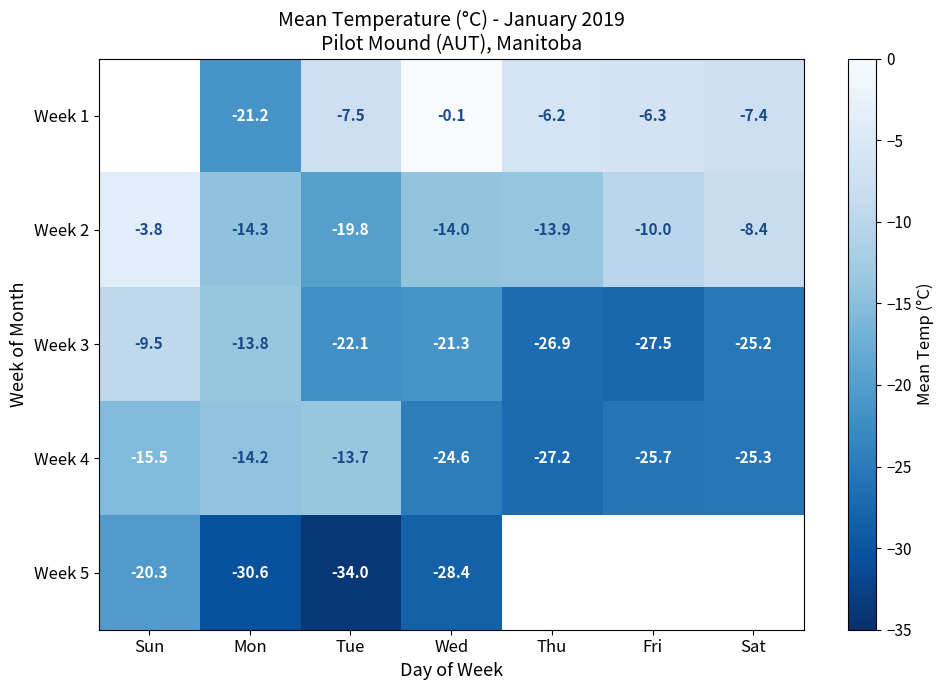

At Wed, list the series in order from smallest to largest.

Week 5, Week 4, Week 3, Week 2, Week 1